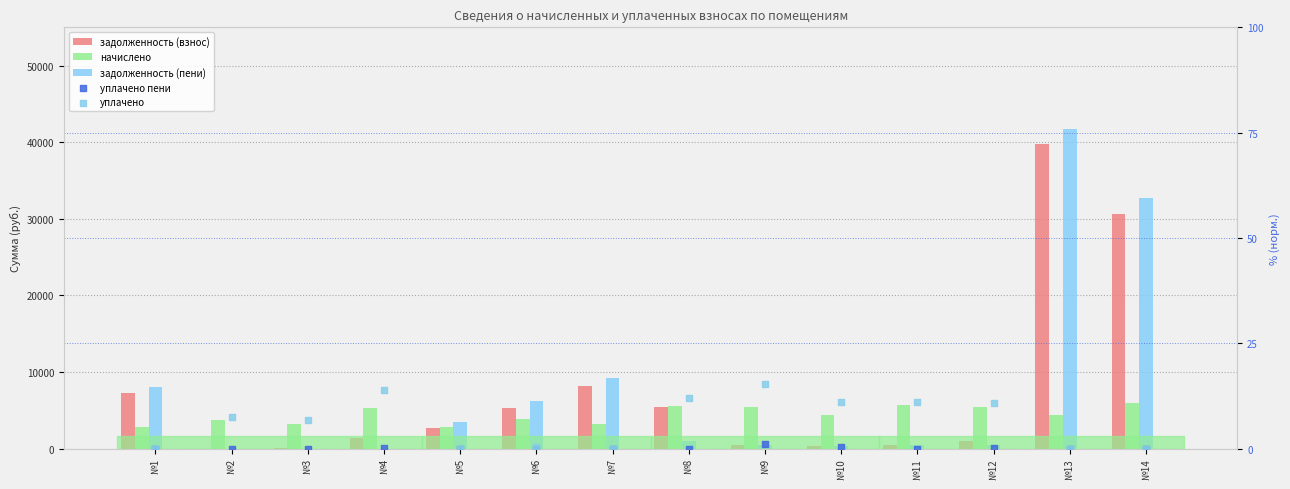

At which category is the sum across all series the highest?

№13